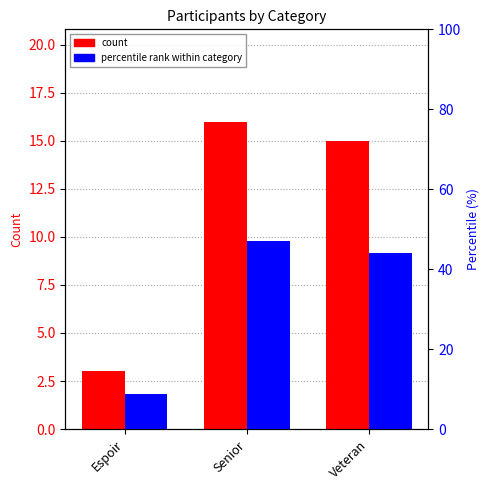

Reading left to right, what are all the values shown in this chart?

count: Espoir=3.0	Senior=16.0	Veteran=15.0
percentile rank: Espoir=8.8	Senior=47.1	Veteran=44.1